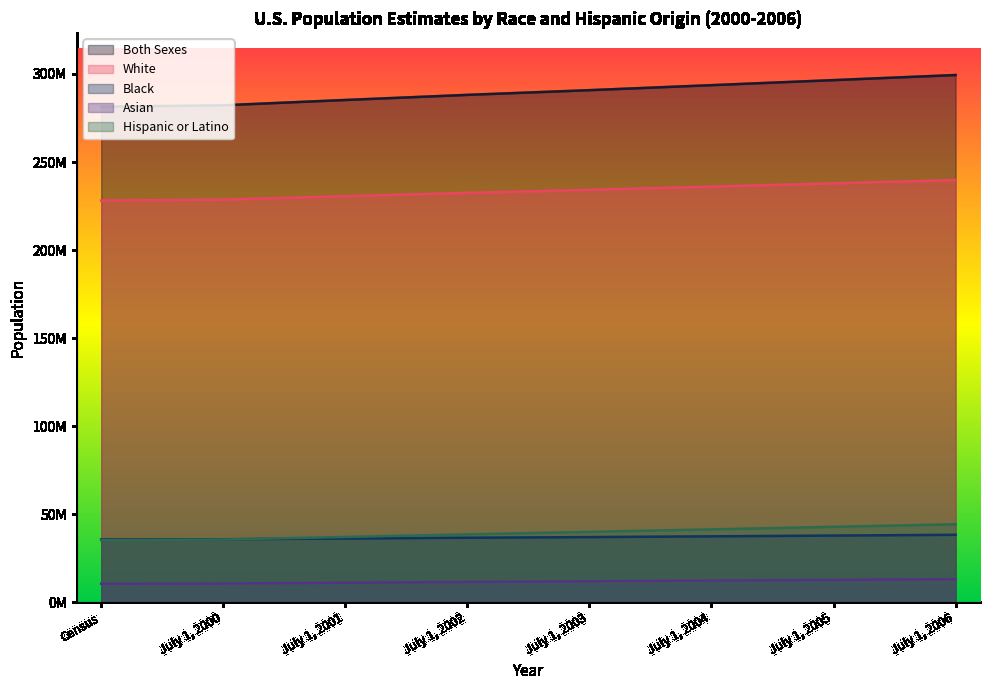

At July 1, 2006, list the series in order from largest to smallest.

Both Sexes, White, Hispanic or Latino, Black, Asian